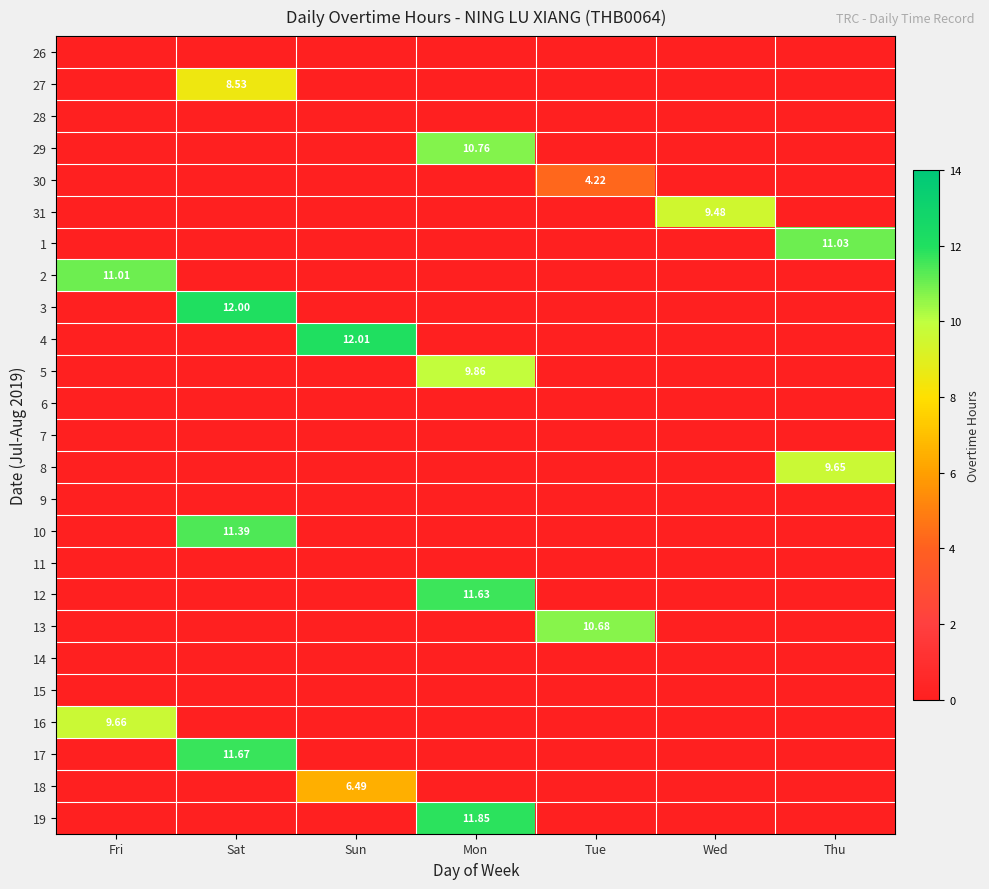

Rank the series at Tue from lowest to highest value.

26, 27, 28, 29, 31, 1, 2, 3, 4, 5, 6, 7, 8, 9, 10, 11, 12, 14, 15, 16, 17, 18, 19, 30, 13